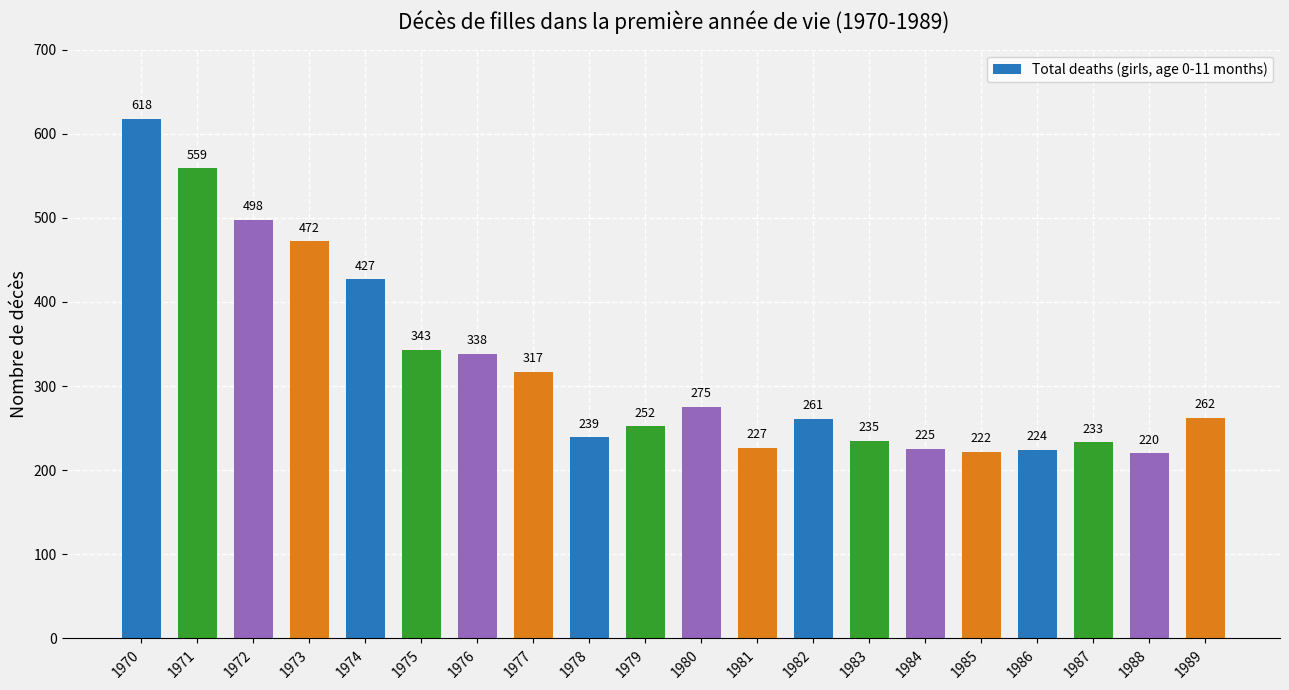

Reading left to right, list all the values displayed in this chart.

618	559	498	472	427	343	338	317	239	252	275	227	261	235	225	222	224	233	220	262